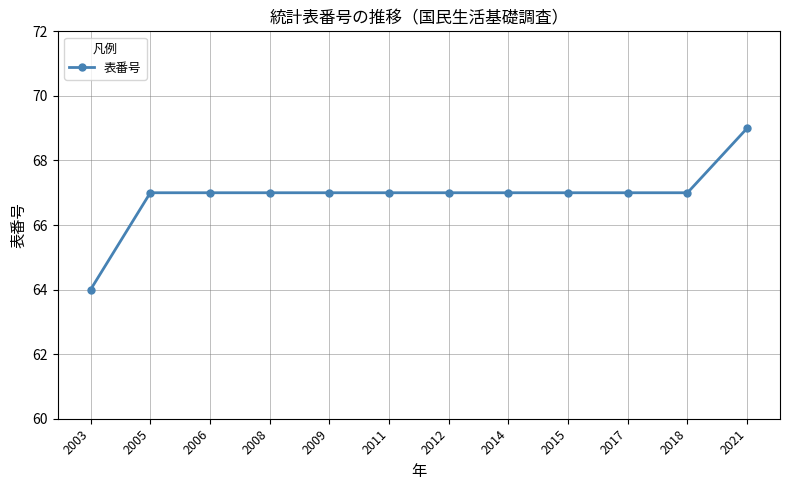

What is the approximate value at 2005?

67